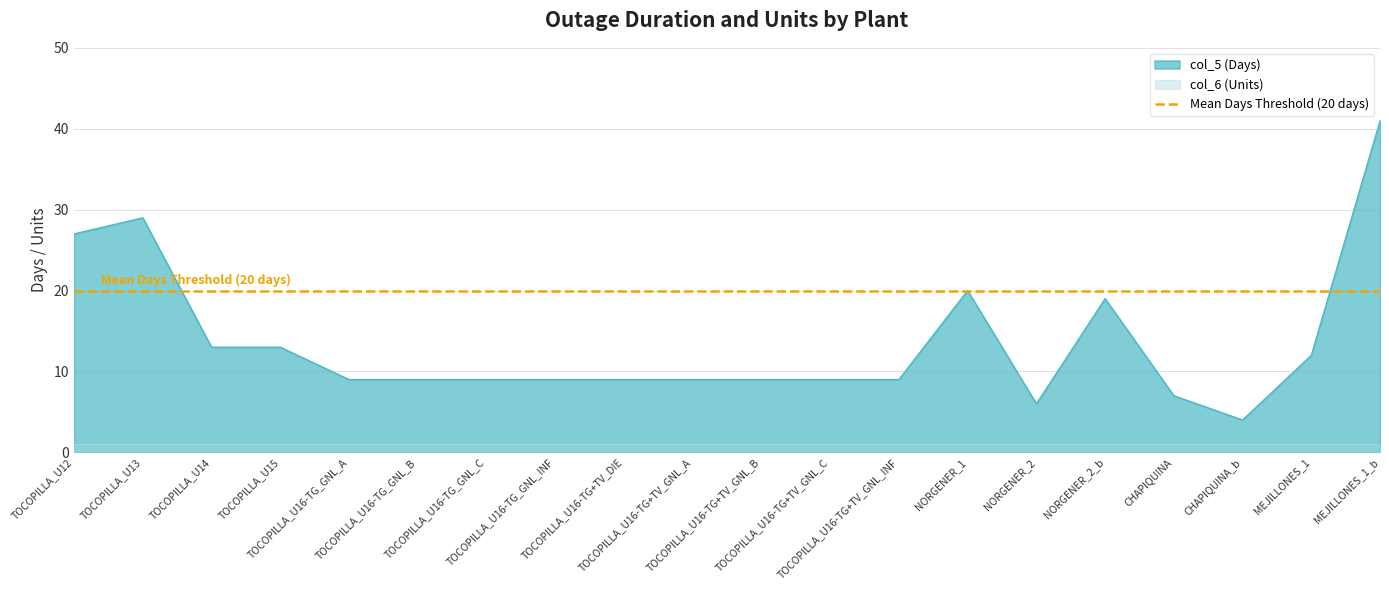

The chart shows a value of 9 at TOCOPILLA_U16-TG_GNL_INF. True or false?

True